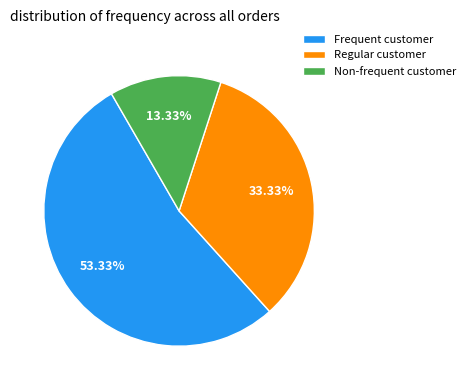

What is the ratio of the value at Regular customer to the value at Frequent customer?

0.6